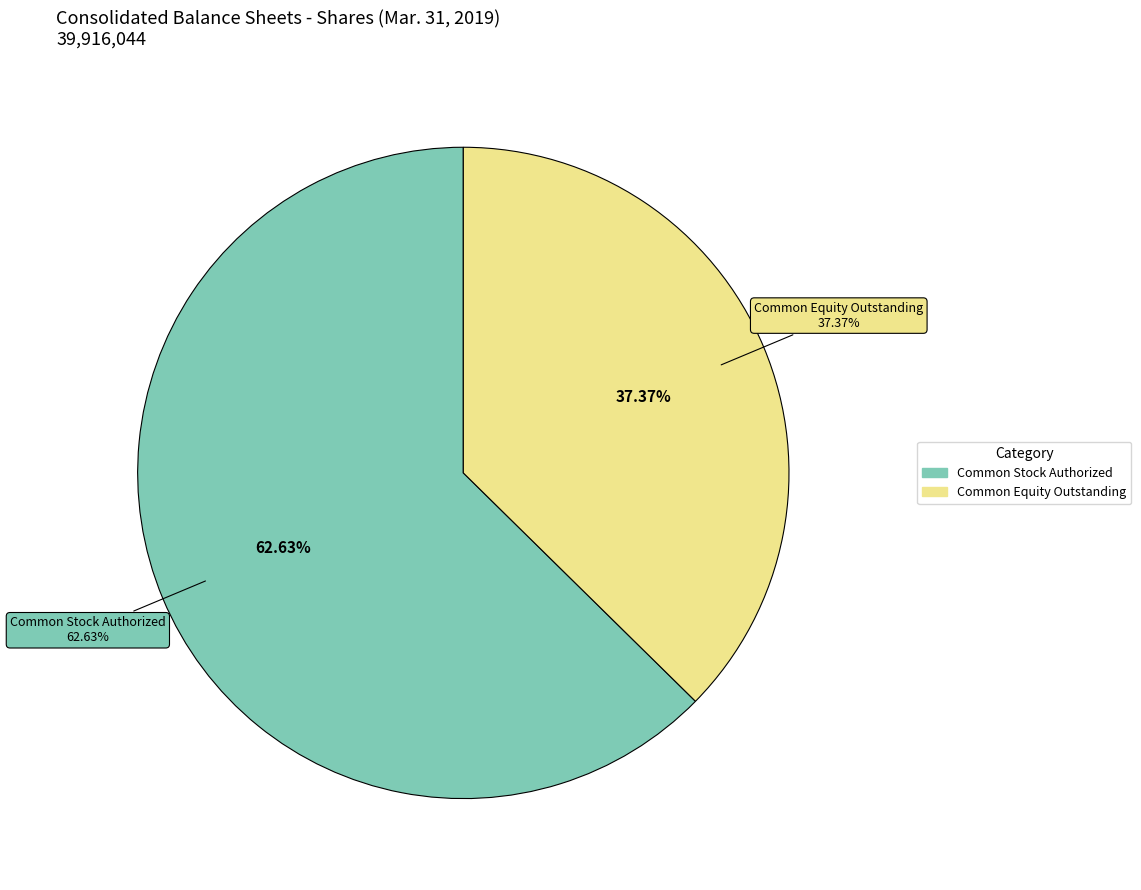

What is the change in value from Common Stock Authorized to Common Equity Outstanding?

-10083956